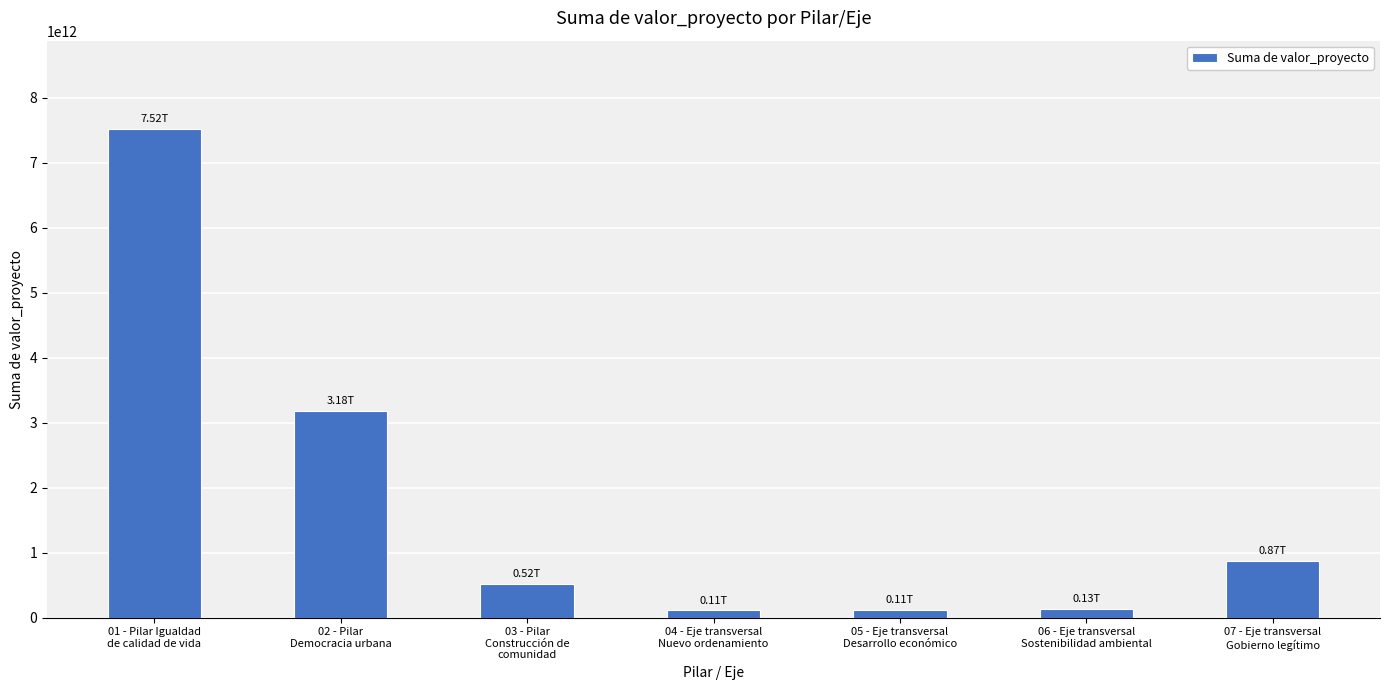

Does the chart contain any negative values?

No